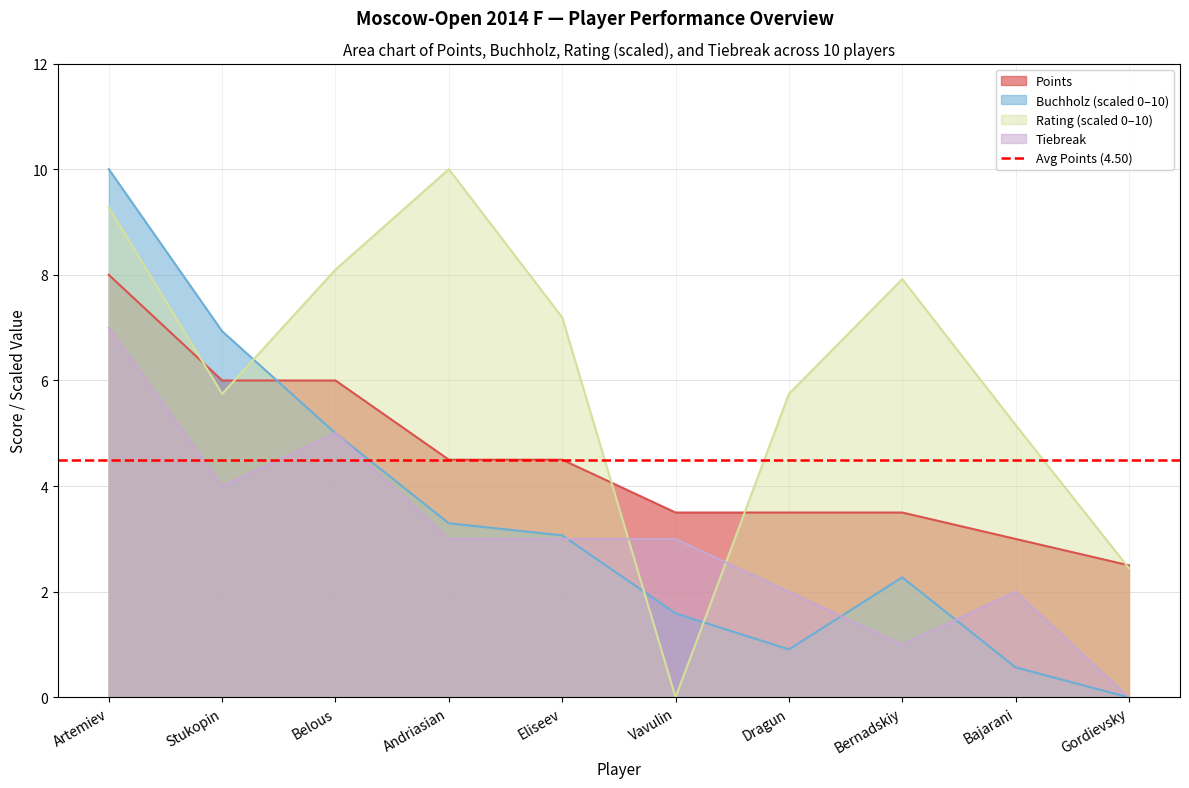

At how many categories does at least one series exceed 3?

9